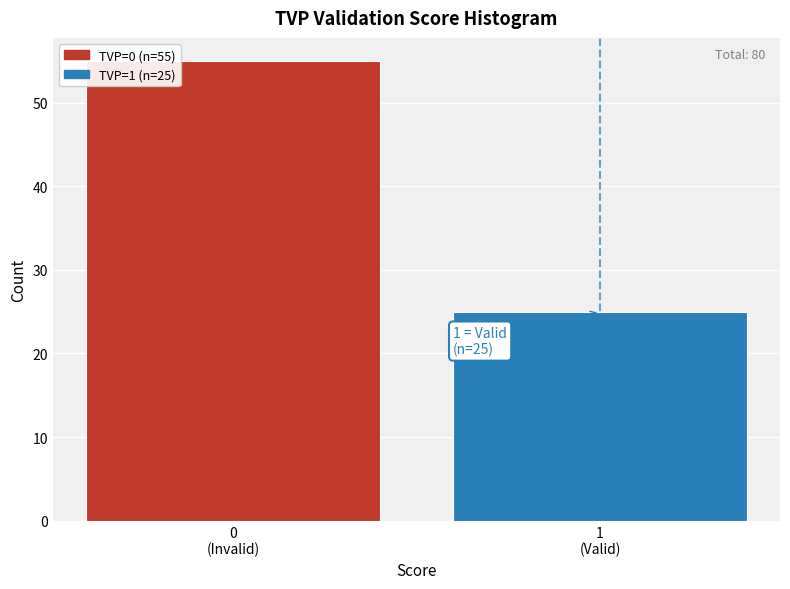

Reading left to right, transcribe all the data shown in this chart.

55	25